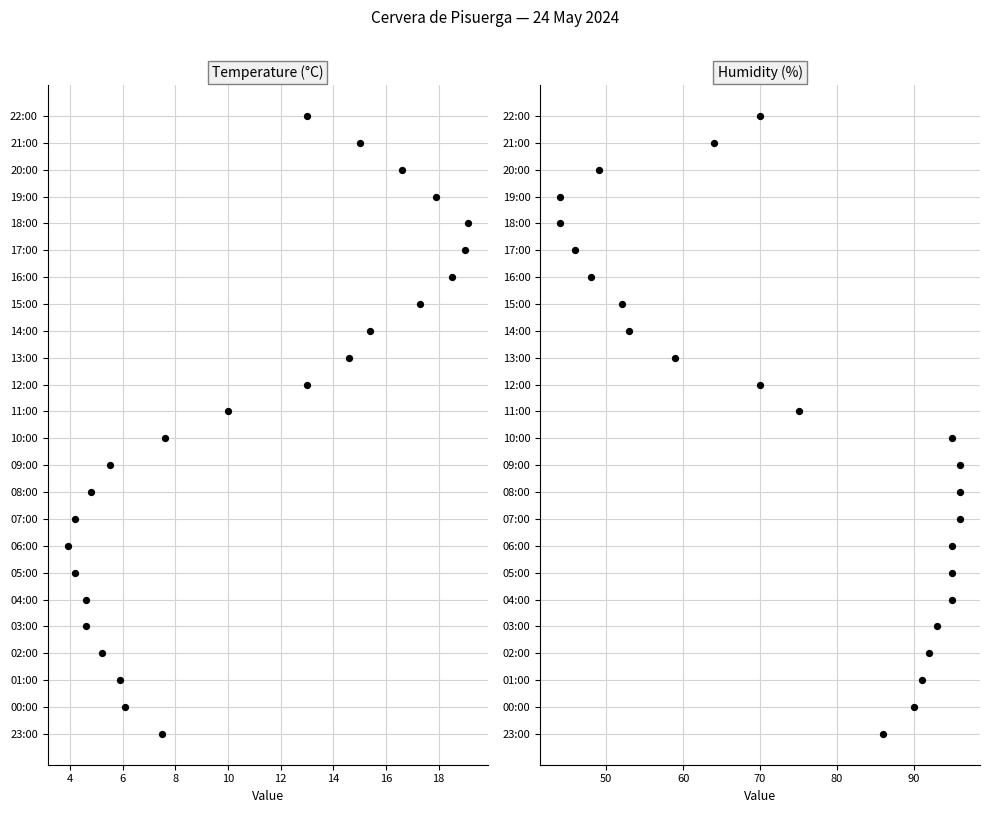

Which series contains the highest Y value?

Temperature (°C)